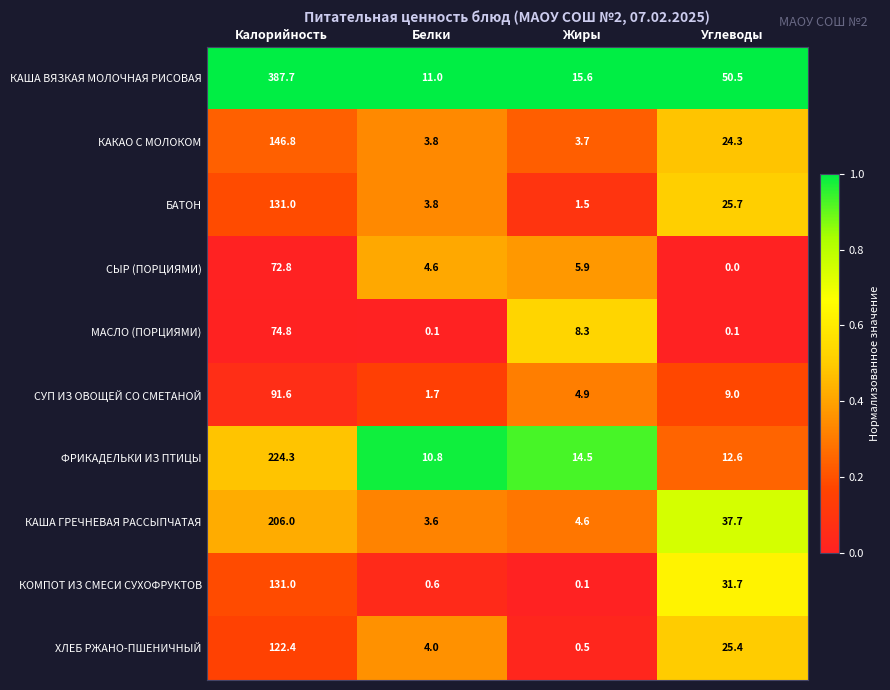

What is the average value of the СЫР (ПОРЦИЯМИ) series?

20.8